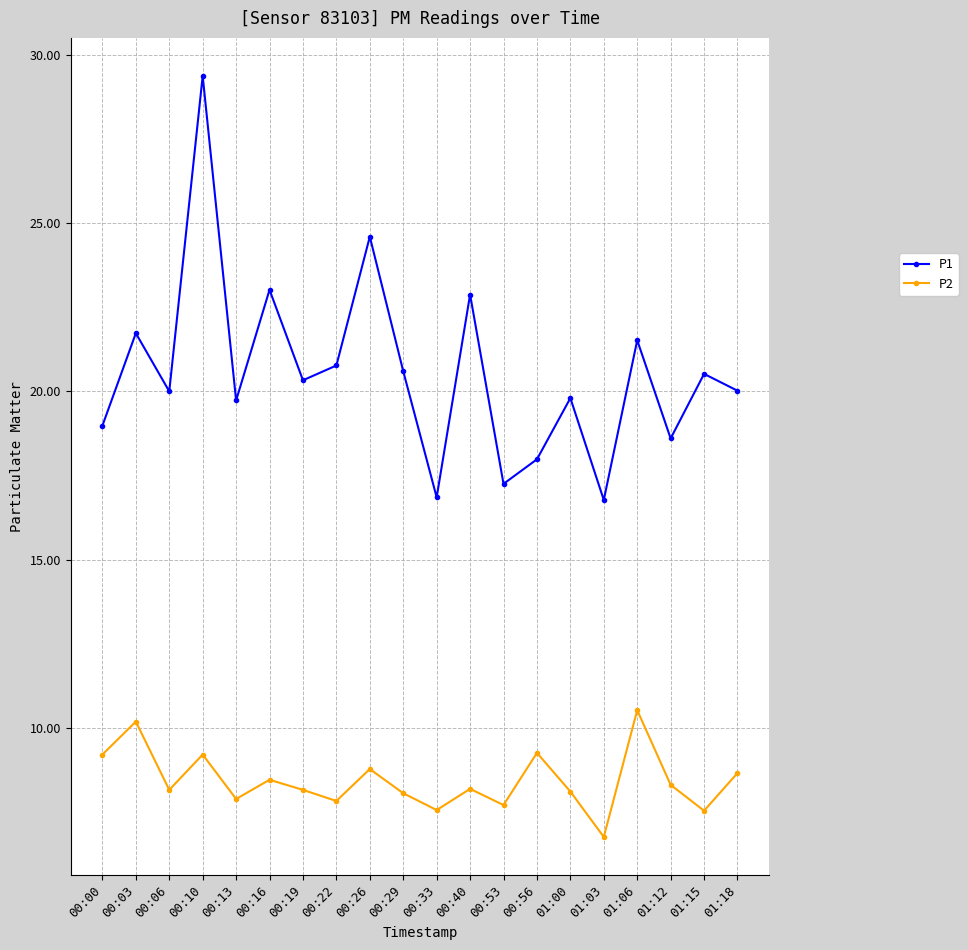

At which label does P2 reach its peak?

01:06